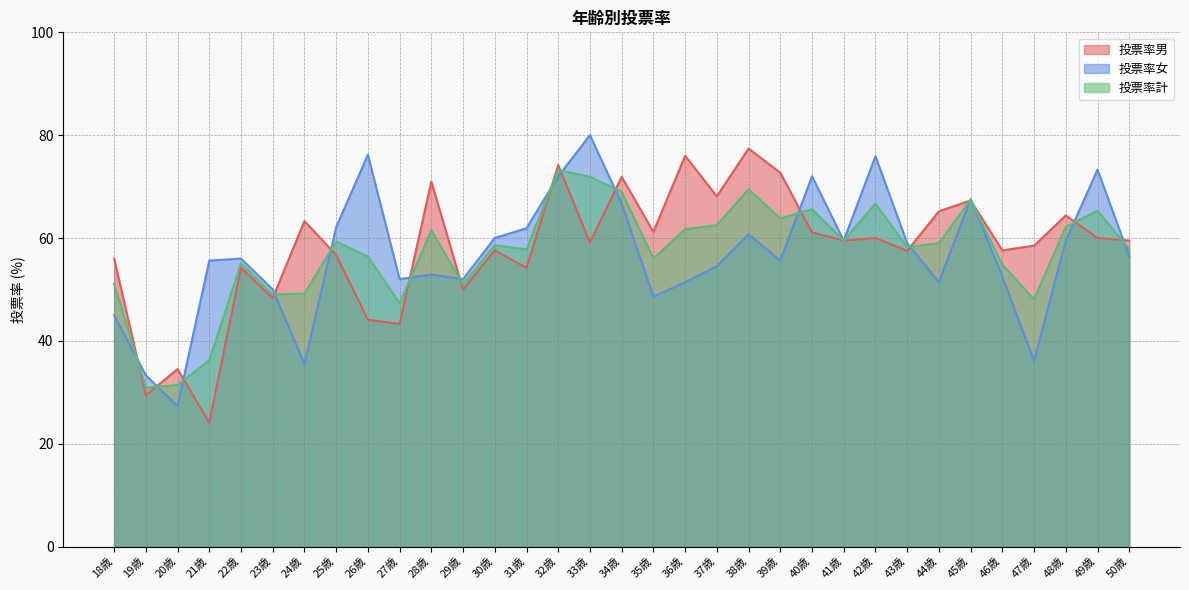

How many data points in 投票率女 are above 56?

16